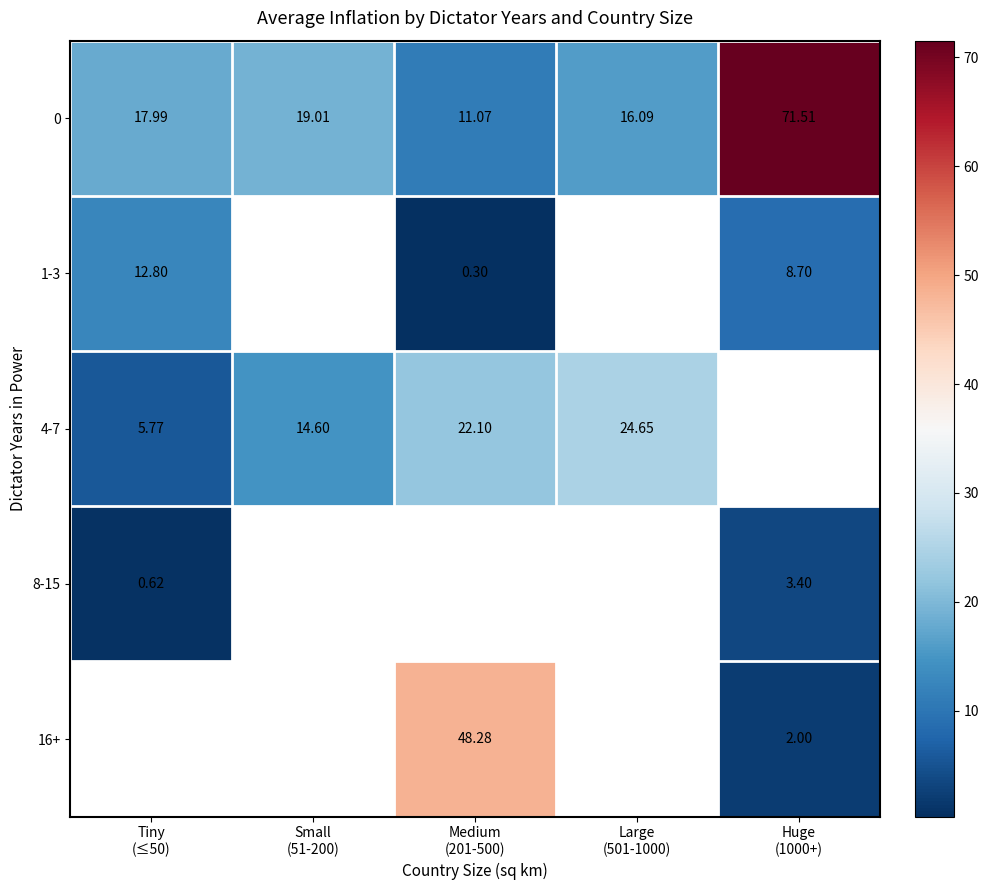

The 0 series shows 4.4 at Small (51-200). True or false?

False